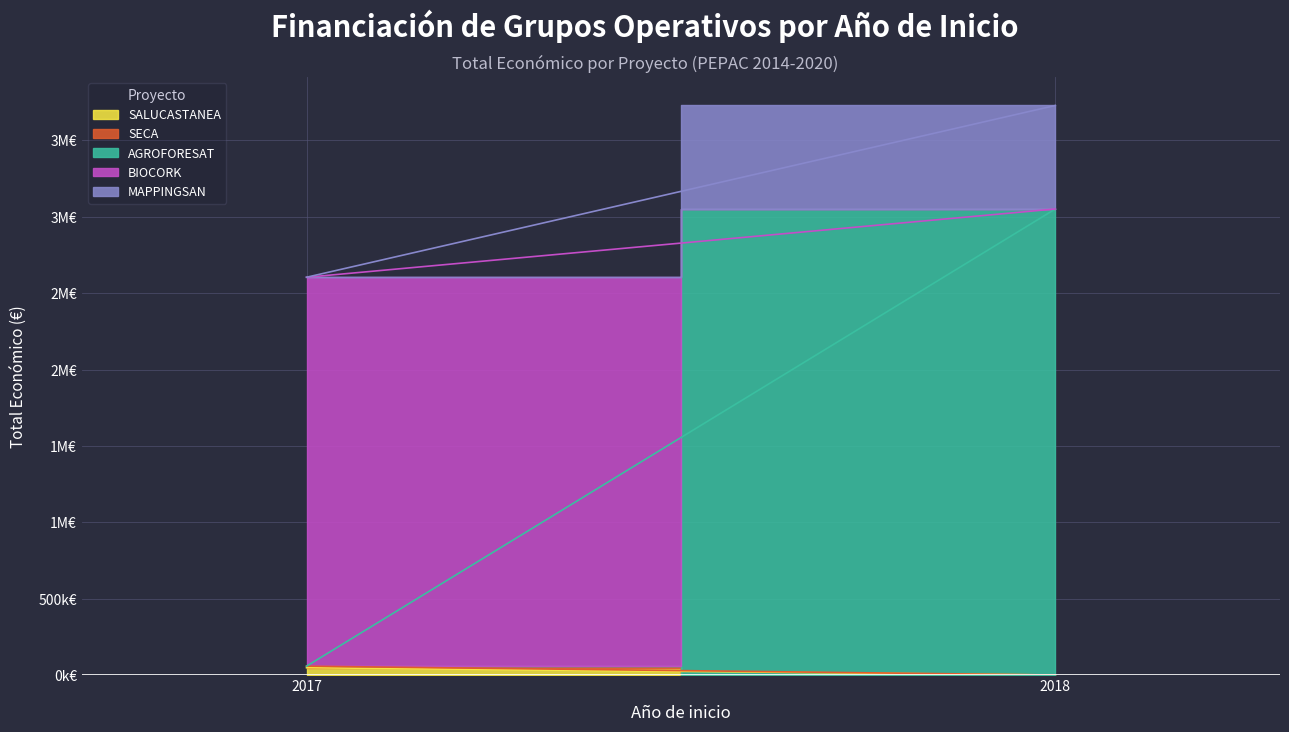

Is it true that the value at 2018 is 1259283?

False